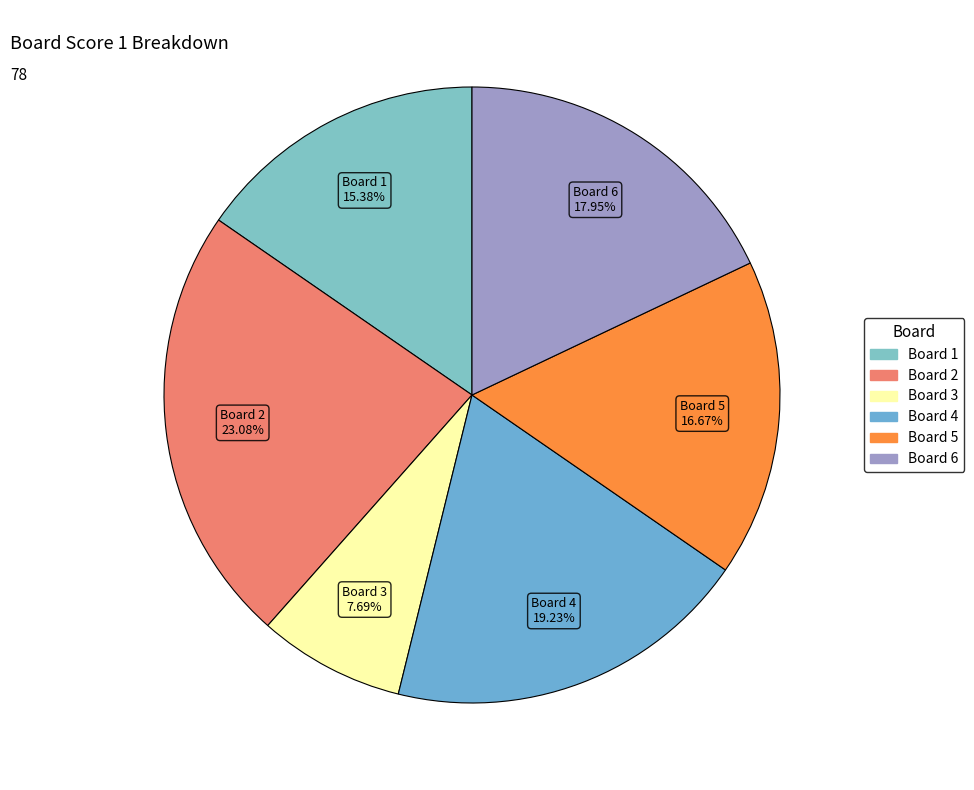

How many segments does this pie chart have?

6